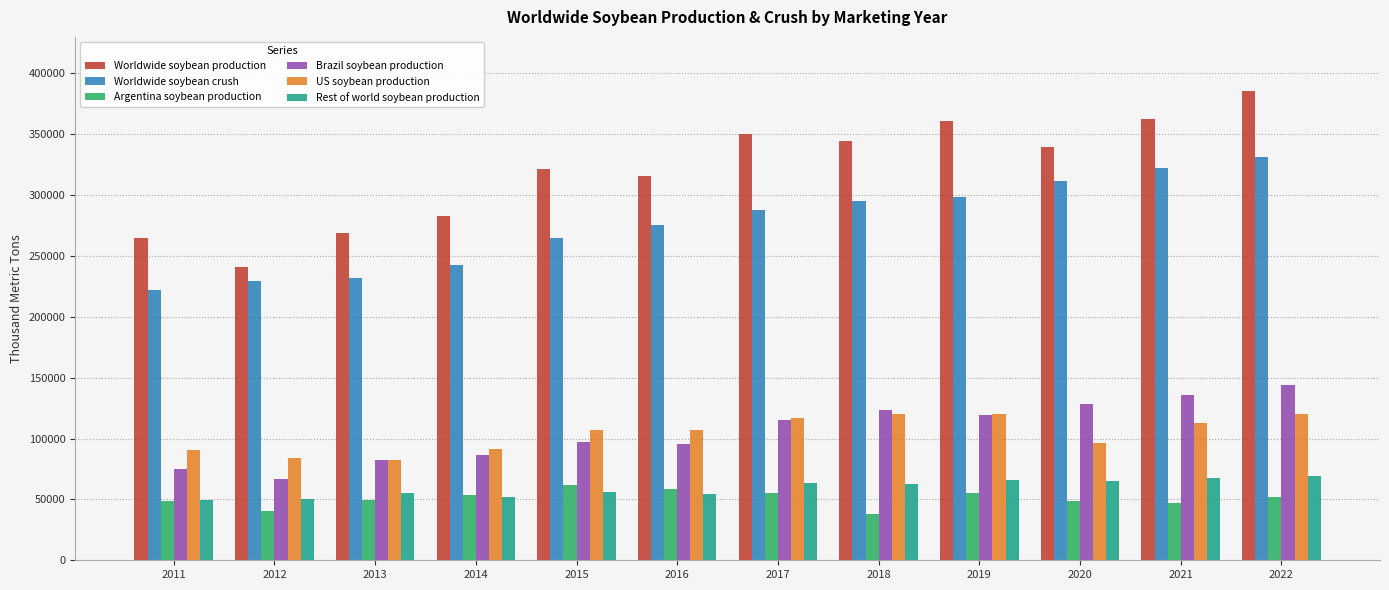

How many values in the Argentina soybean production series are below 52000?

6